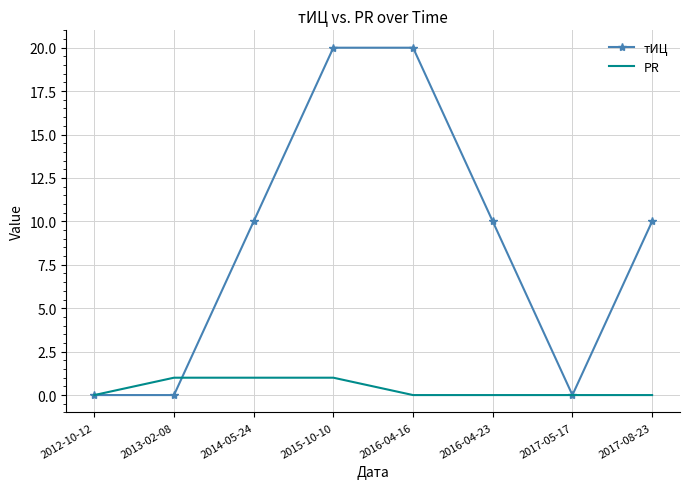

What is the difference between the highest and lowest values at 2017-08-23?

10